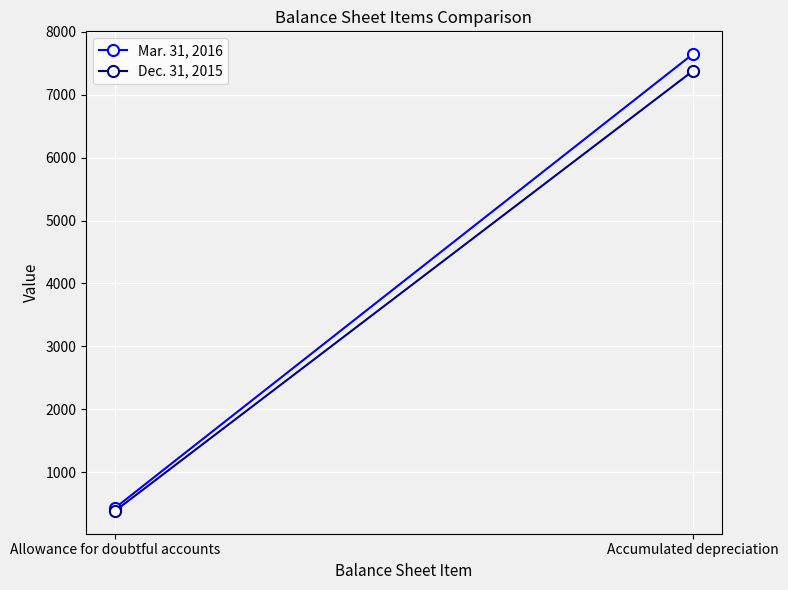

What is the highest value of the Dec. 31, 2015 series?

7378